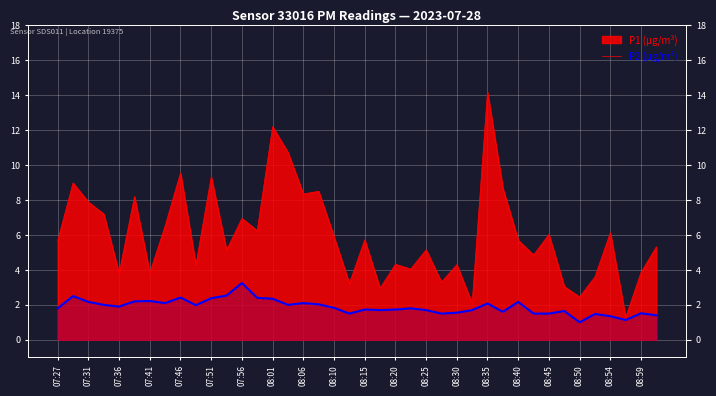

The value at 08:20 is 0.8. True or false?

False